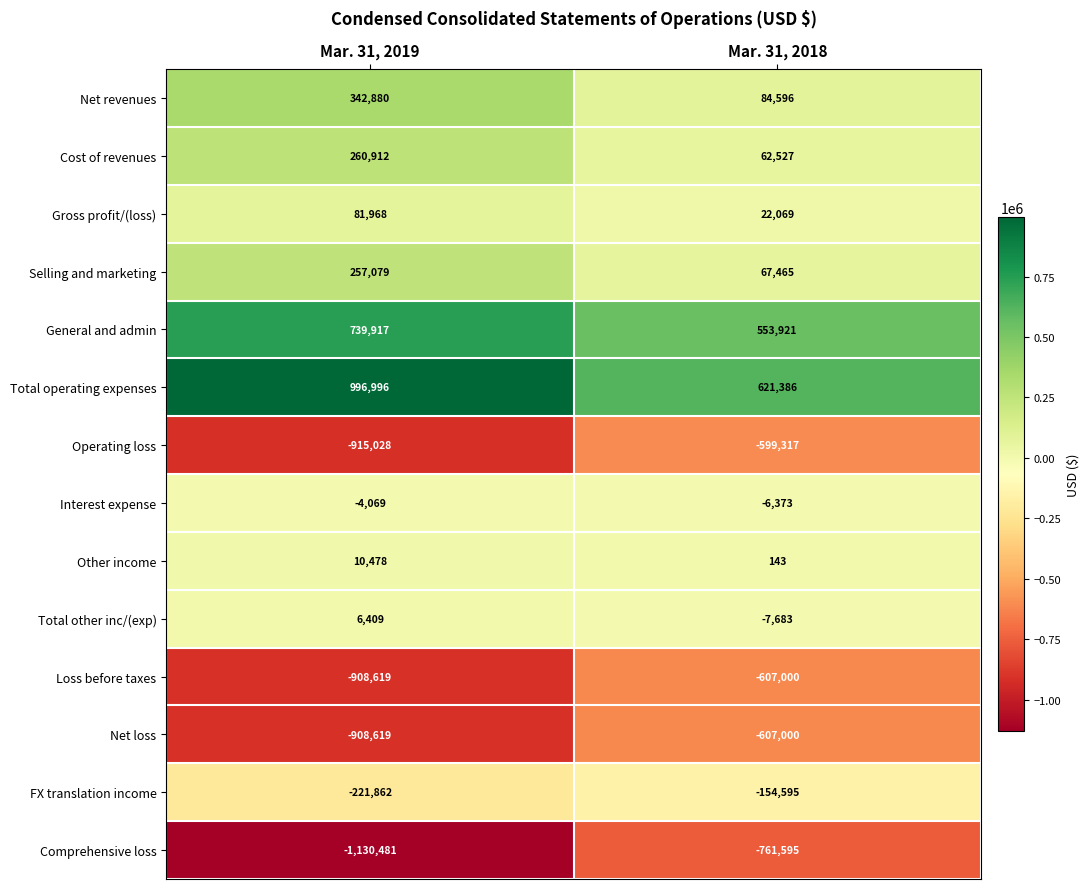

What is the difference between the maximum and minimum values in the FX translation income series?

67267